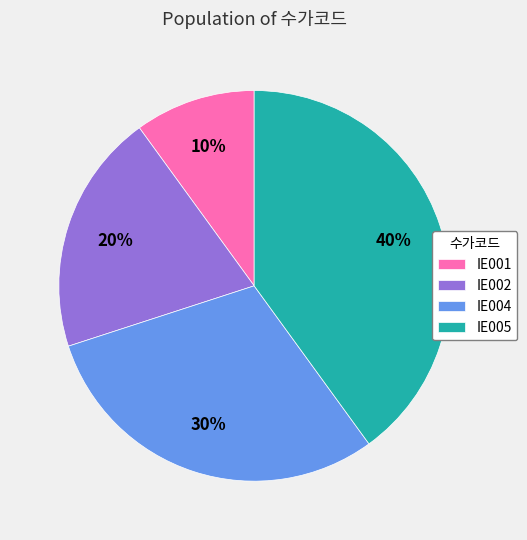

Which category has the biggest portion of the pie?

IE005